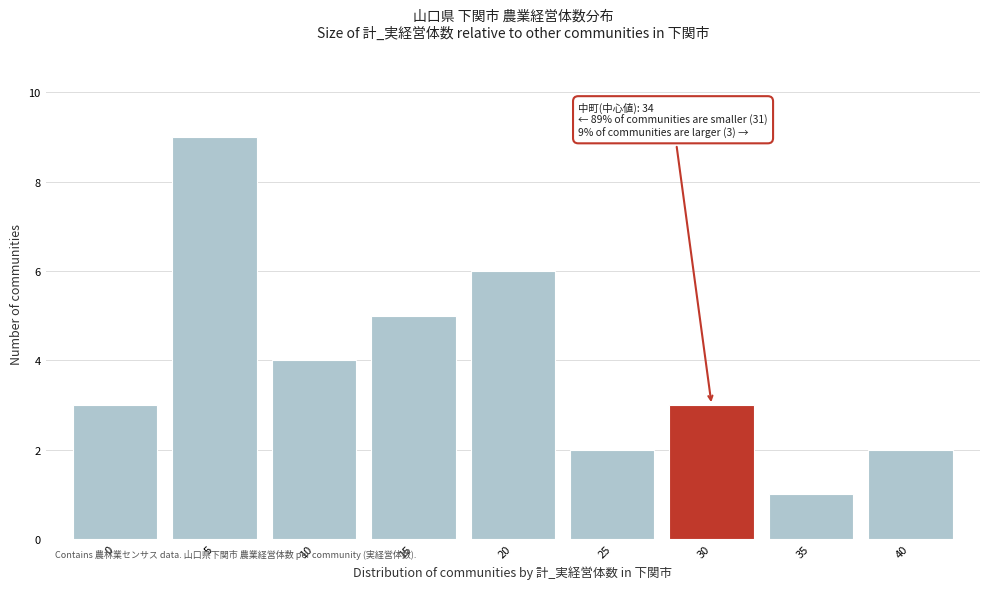

Reading right to left, transcribe all the data shown in this chart.

40=2	35=1	30=3	25=2	20=6	15=5	10=4	5=9	0=3